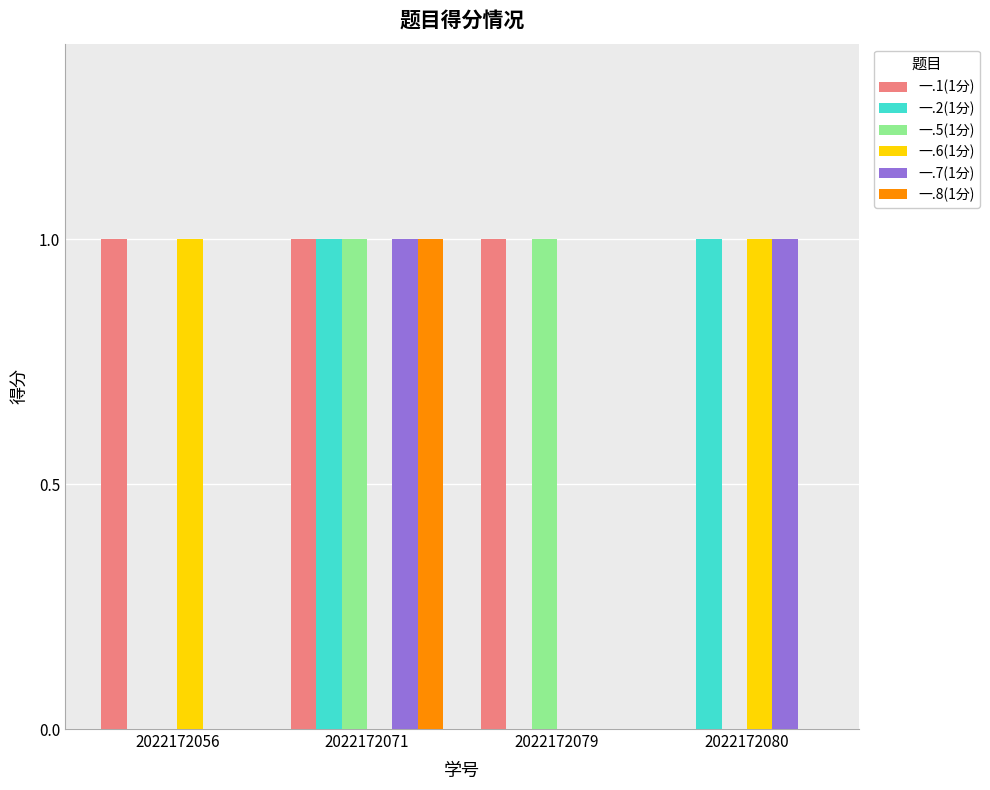

How many data points does each series have?

4